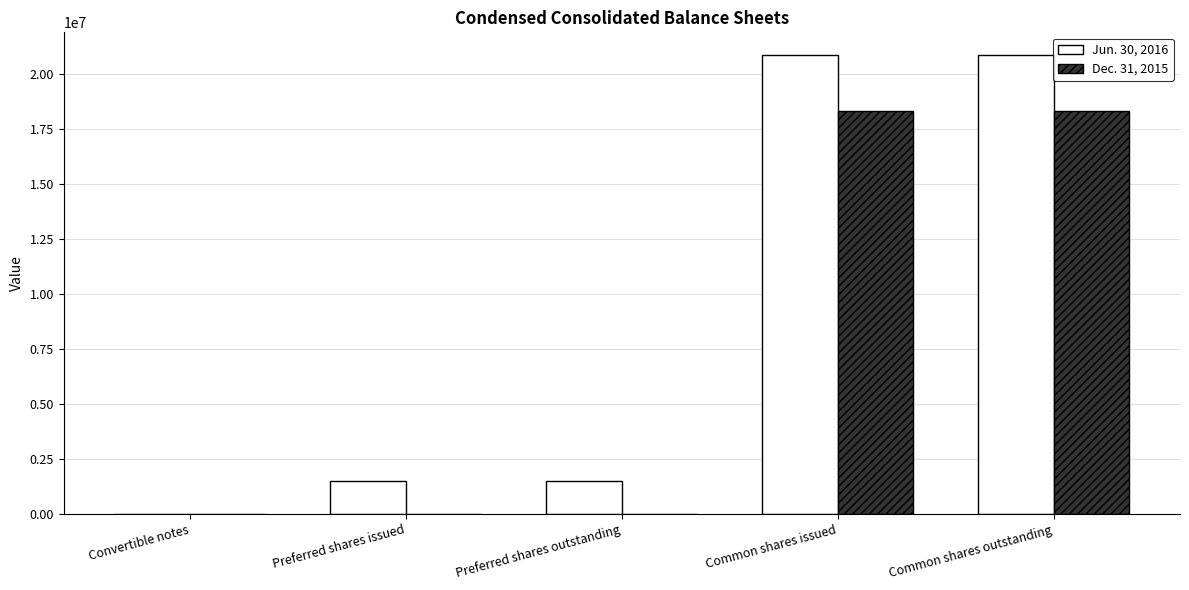

The Dec. 31, 2015 series shows -11367979 at Preferred shares outstanding. True or false?

False